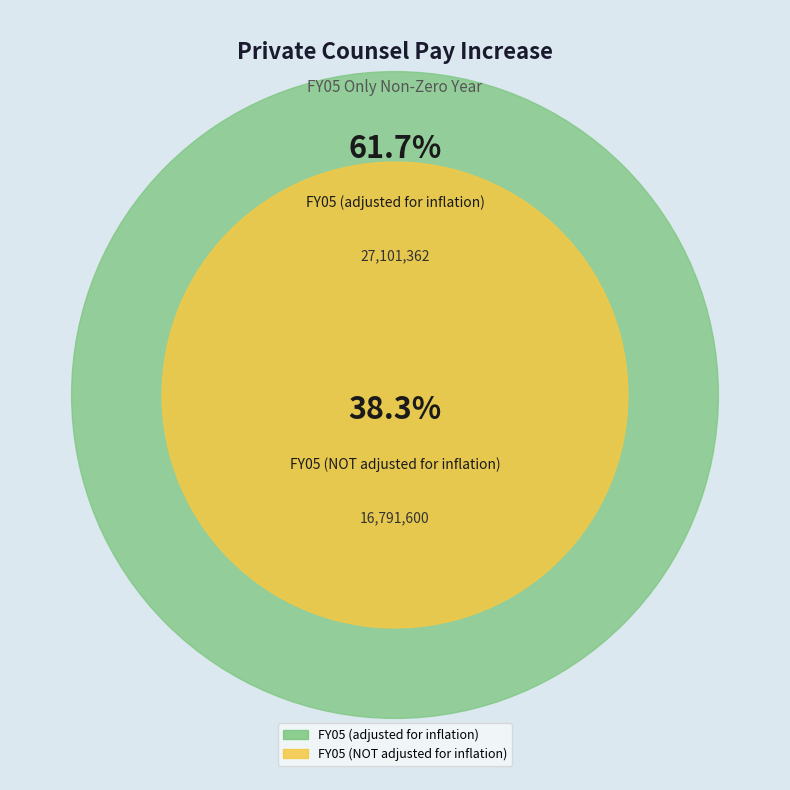

To the nearest percent, what portion does FY05 (NOT adjusted for inflation) represent?

38%